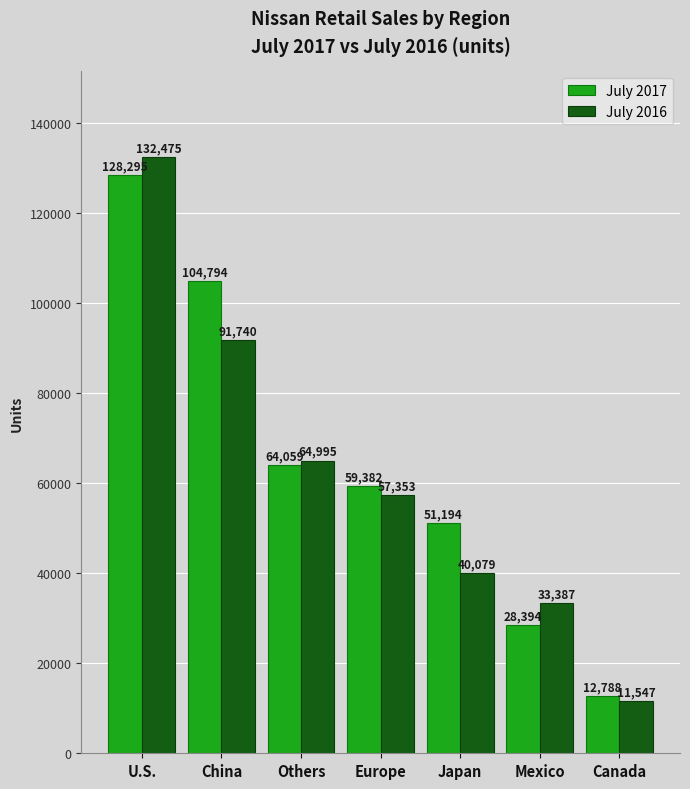

What is the spread (max minus min) of values at Canada?

1241